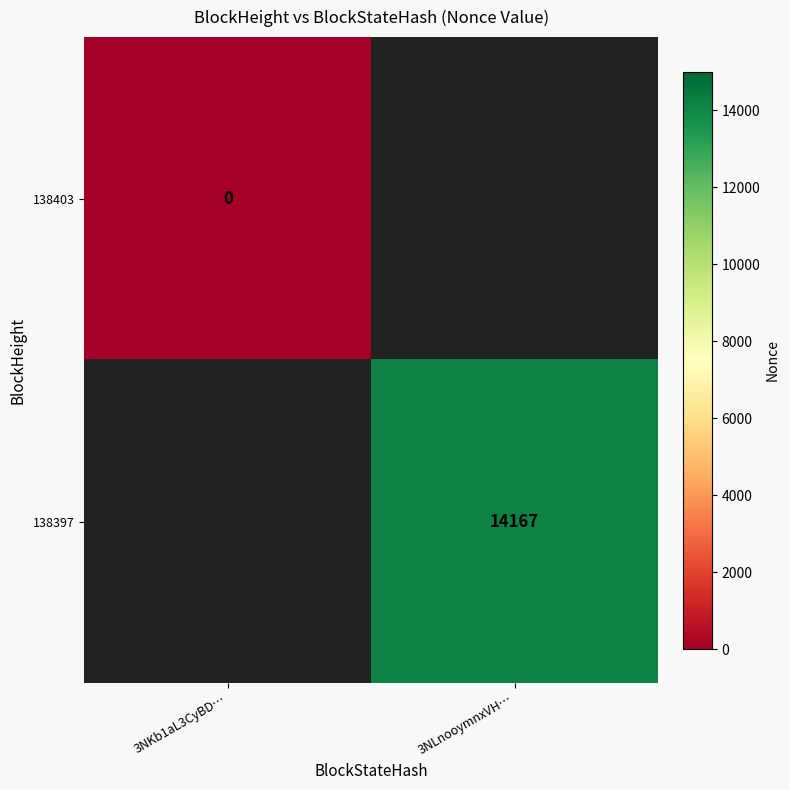

Is the value of 138397 at 3NLnooymnxVH… greater than the value of 138403 at 3NKb1aL3CyBD…?

Yes